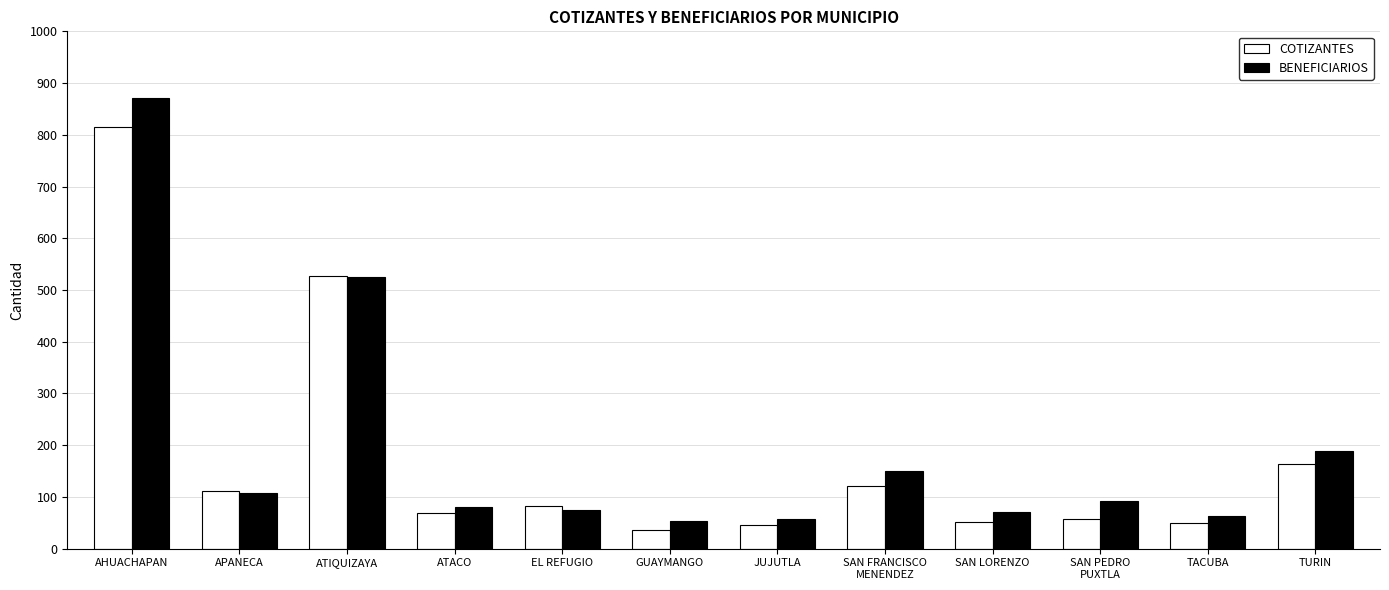

At which category does the chart reach its peak across all series?

AHUACHAPAN